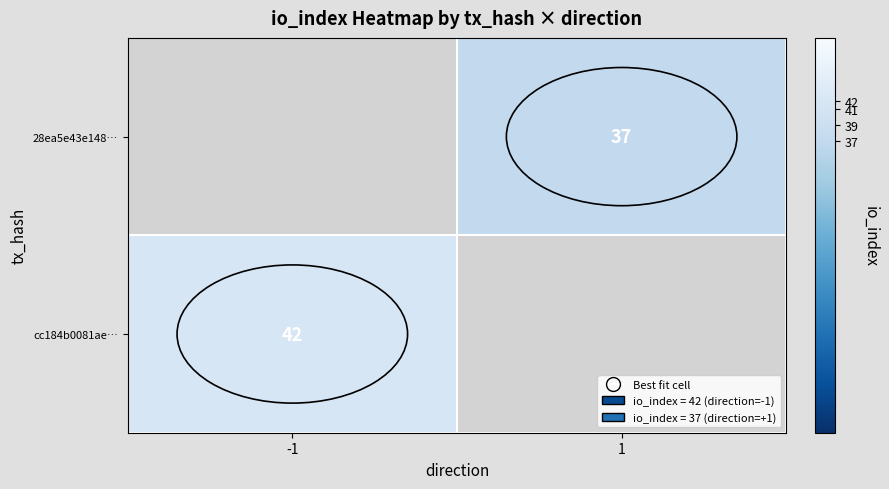

Is it true that 28ea5e43e148… equals 37 at 1?

True